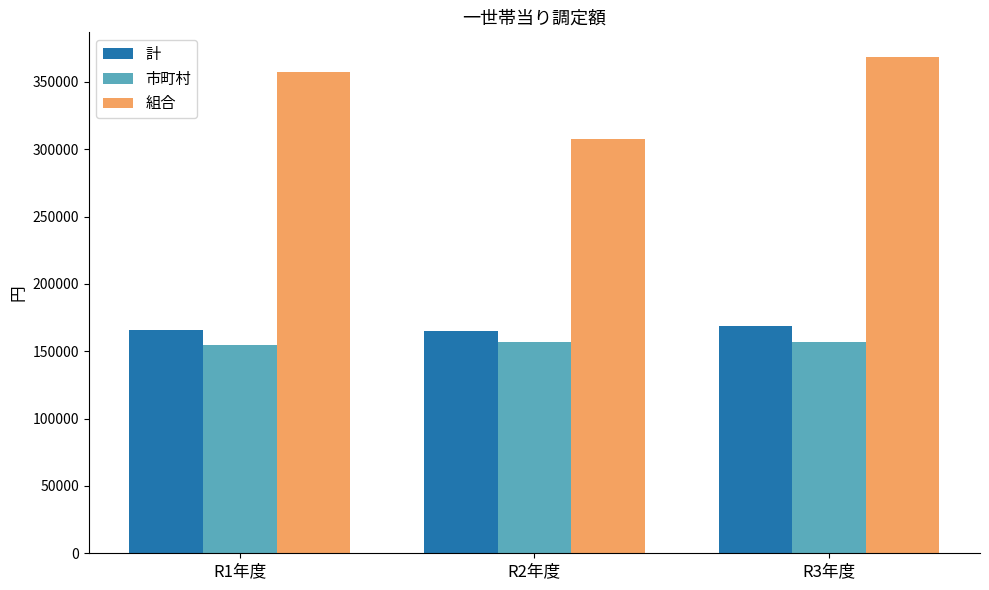

How many bars are there in each group?

3